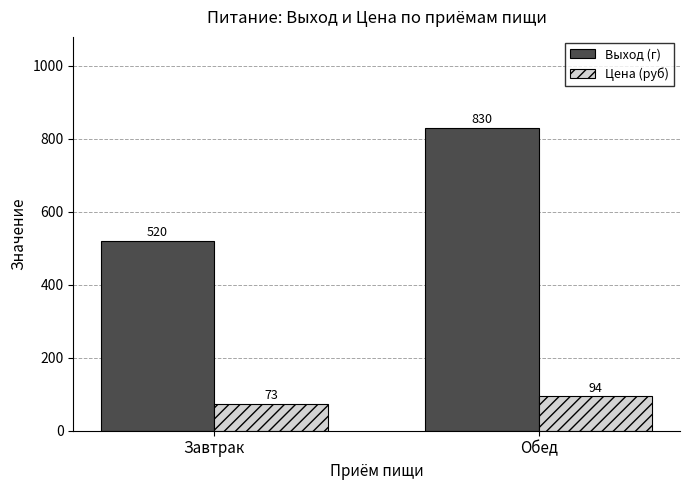

At which category does the chart reach its peak across all series?

Обед